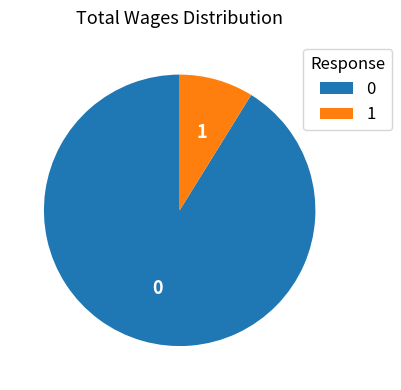

Which category accounts for the majority?

0